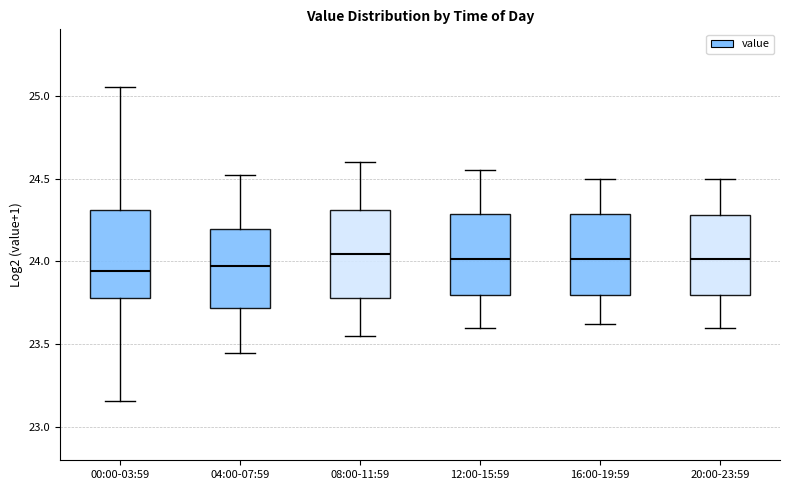

Reading left to right, read every box against the y-axis: the position of its median line, the range the box covers, and the ends of its whiskers. The values are not printed on the chart, so give them approximately, as read against the axis.

00:00-03:59: median 23.95, box 23.80 to 24.30, whiskers 23.15 to 25.05
04:00-07:59: median 23.95, box 23.70 to 24.20, whiskers 23.45 to 24.50
08:00-11:59: median 24.05, box 23.80 to 24.30, whiskers 23.55 to 24.60
12:00-15:59: median 24.00, box 23.80 to 24.30, whiskers 23.60 to 24.55
16:00-19:59: median 24.00, box 23.80 to 24.30, whiskers 23.60 to 24.50
20:00-23:59: median 24.00, box 23.80 to 24.30, whiskers 23.60 to 24.50